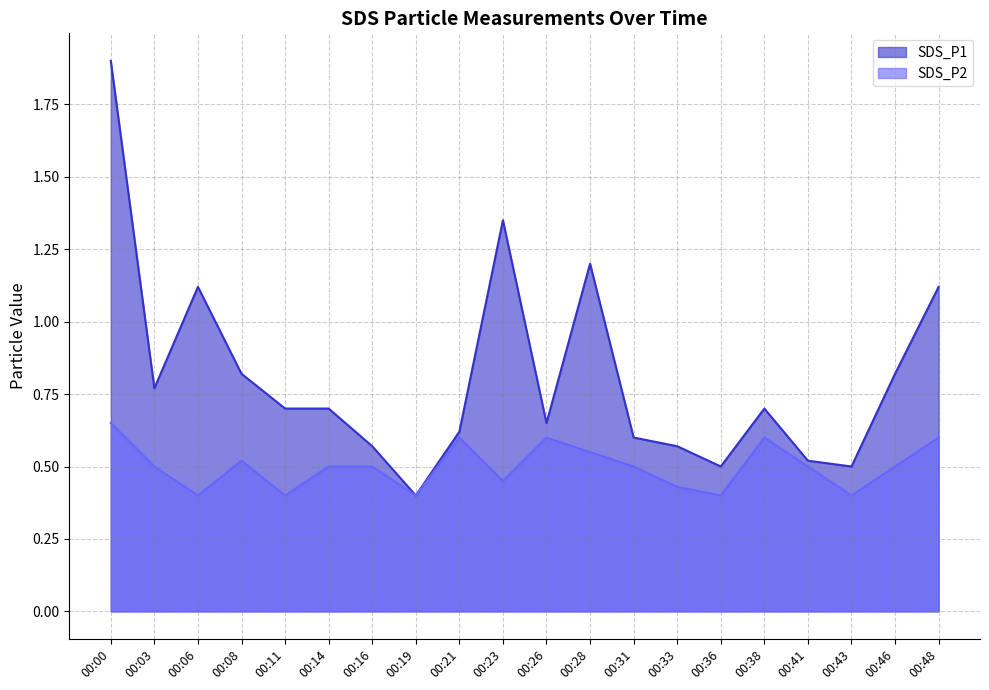

How many interior local valleys does the SDS_P2 series have?

6